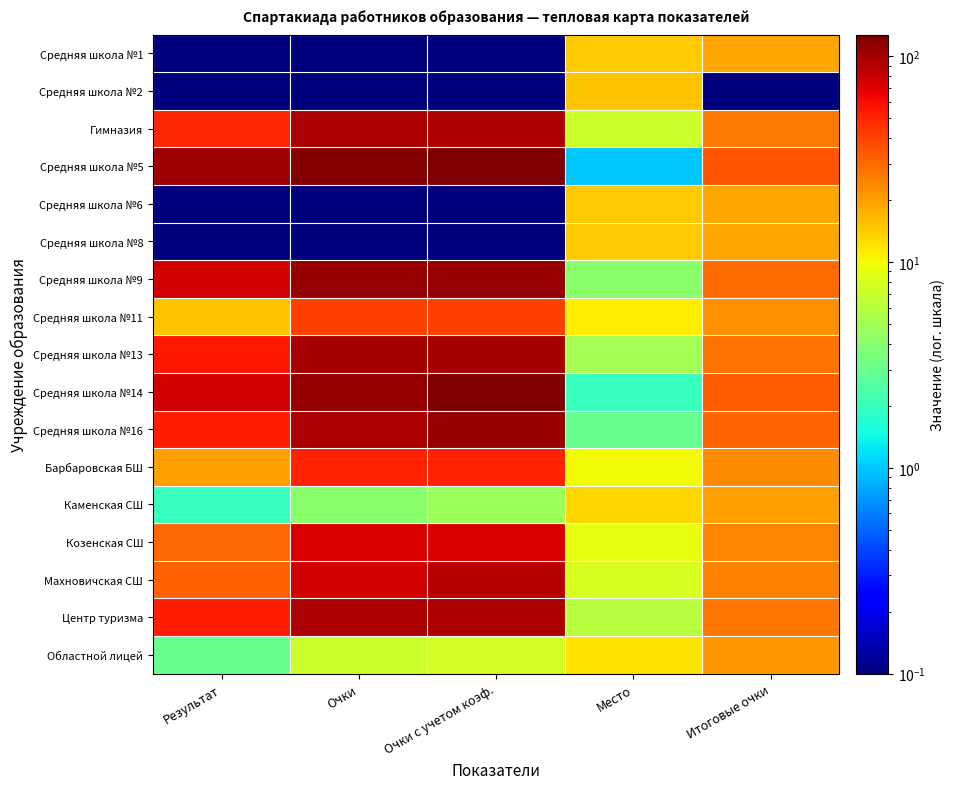

What is the smallest value displayed?

0.1